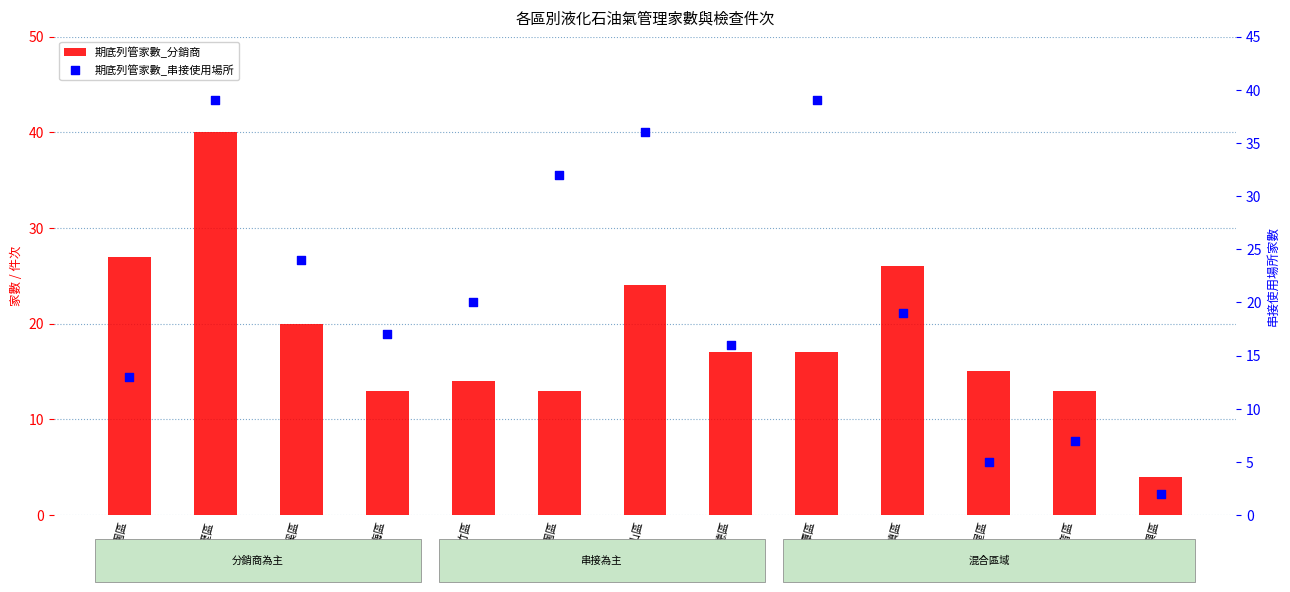

Which series reaches the minimum Y coordinate?

期底列管家數_串接使用場所